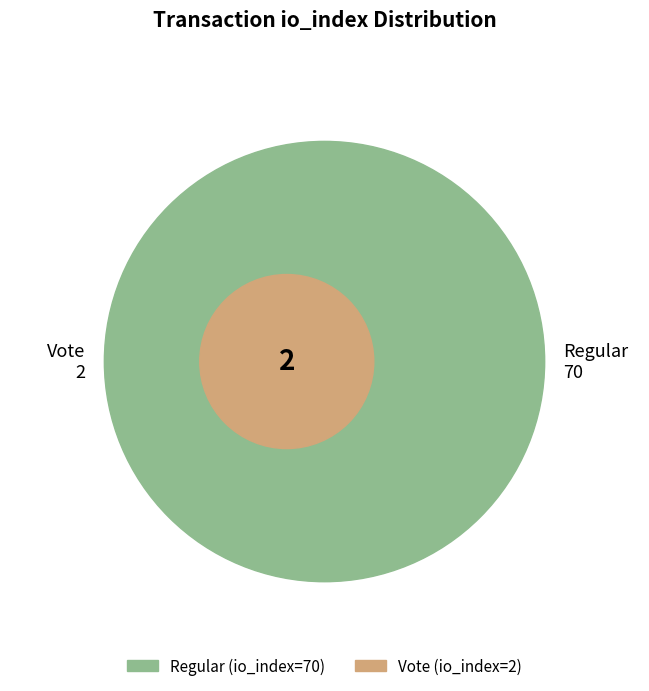

Combined, do Vote and Regular account for over 50%?

Yes